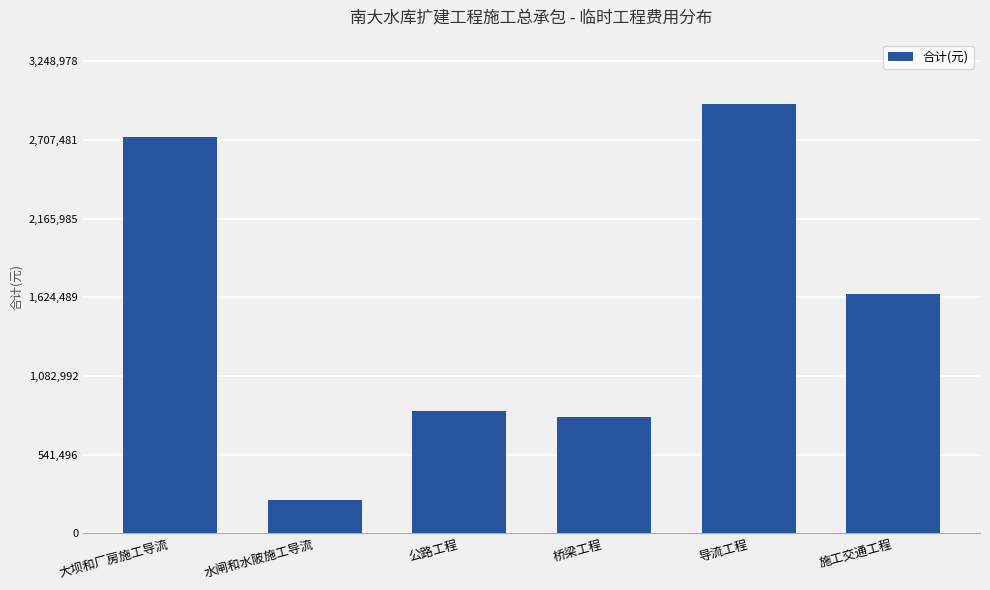

The chart shows a value of 173810.7 at 公路工程. True or false?

False